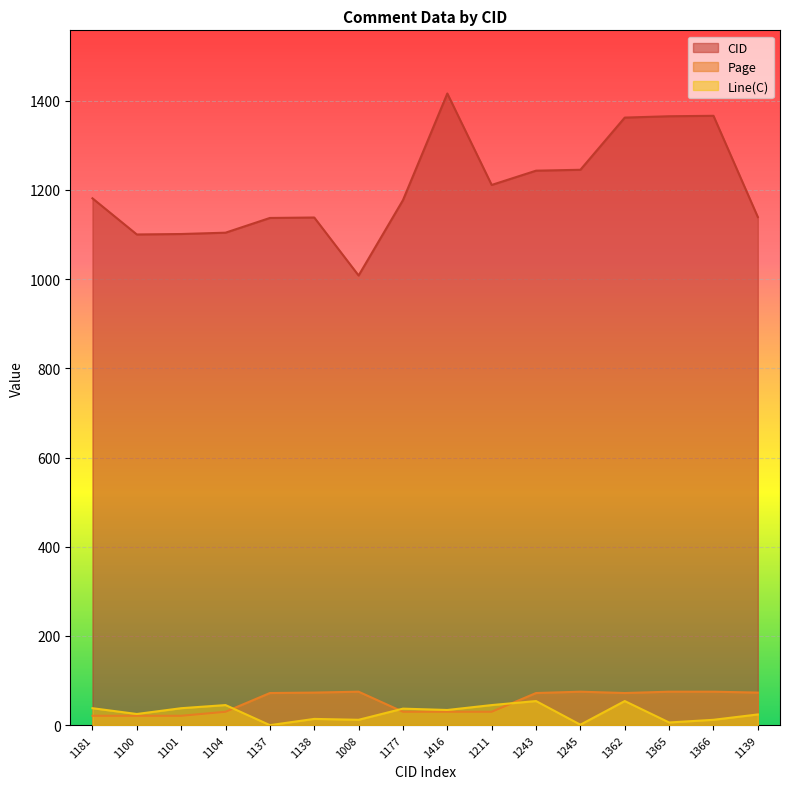

Which series changed the most between 1104 and 1139?

Page